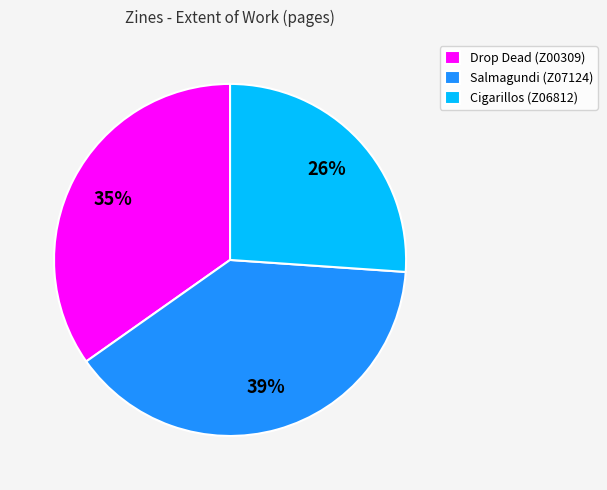

Approximately how many times larger is the value at Cigarillos (Z06812) compared to Salmagundi (Z07124)?

0.7